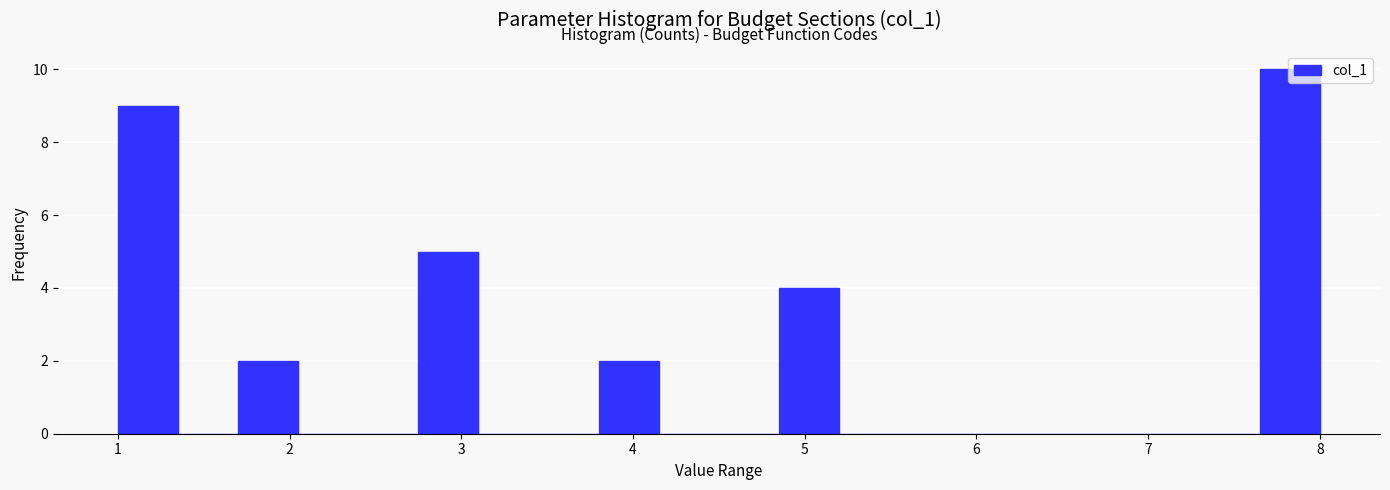

Around what value on the x-axis is the tallest bar? Give the approximate position of its centre, as read against the axis.

7.8